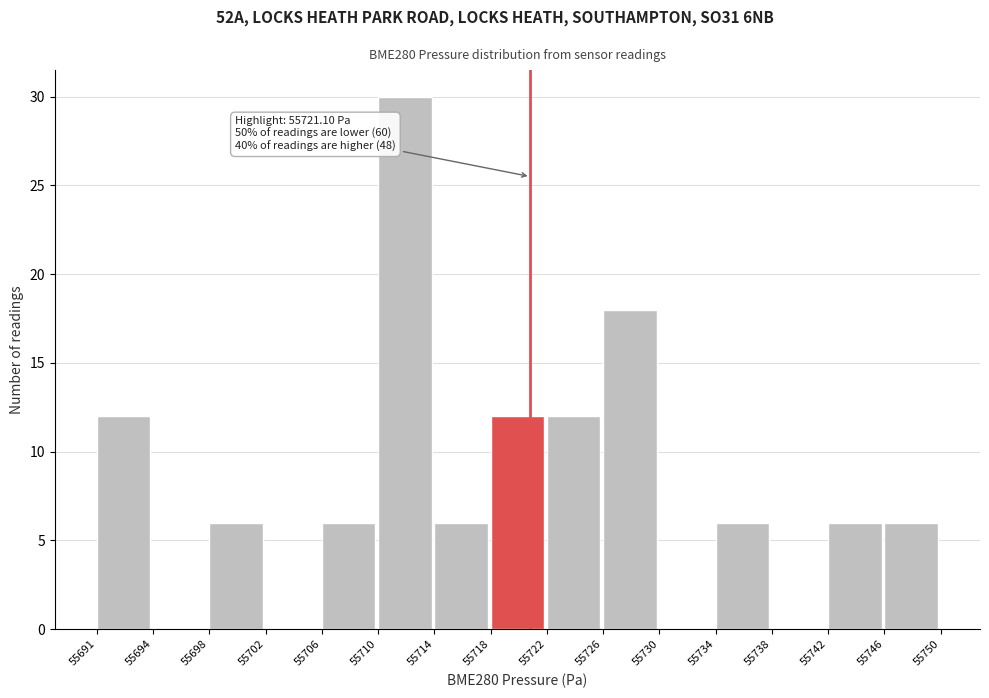

Which range on the x-axis has the tallest bar?

55710 to 55714